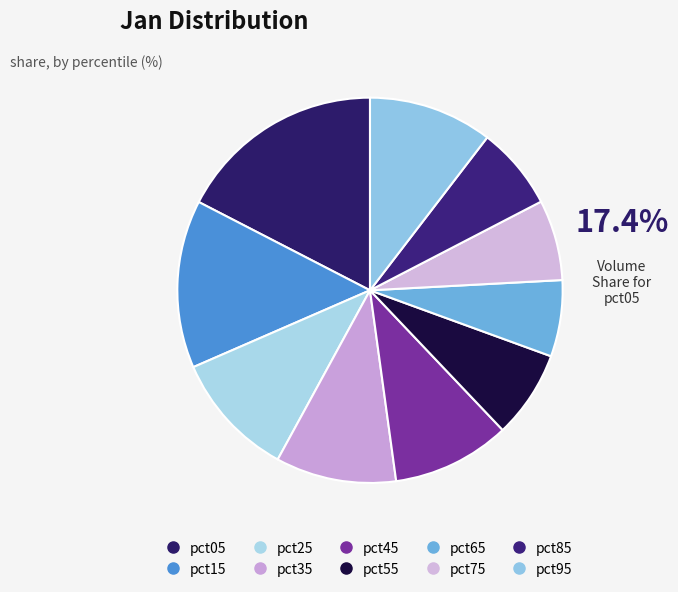

How many segments does this pie chart have?

10